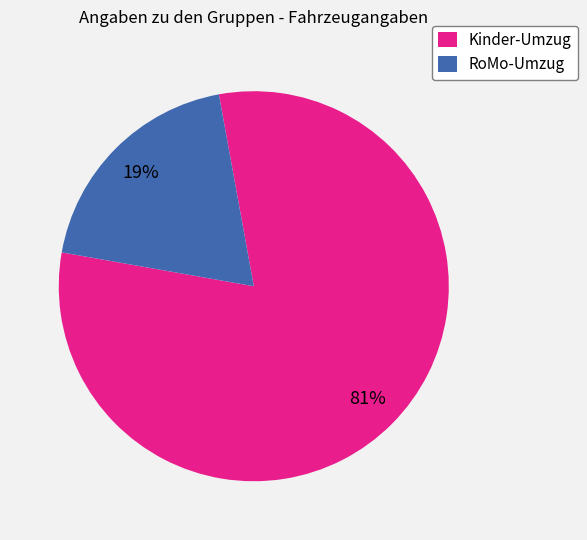

How many segments does this pie chart have?

2